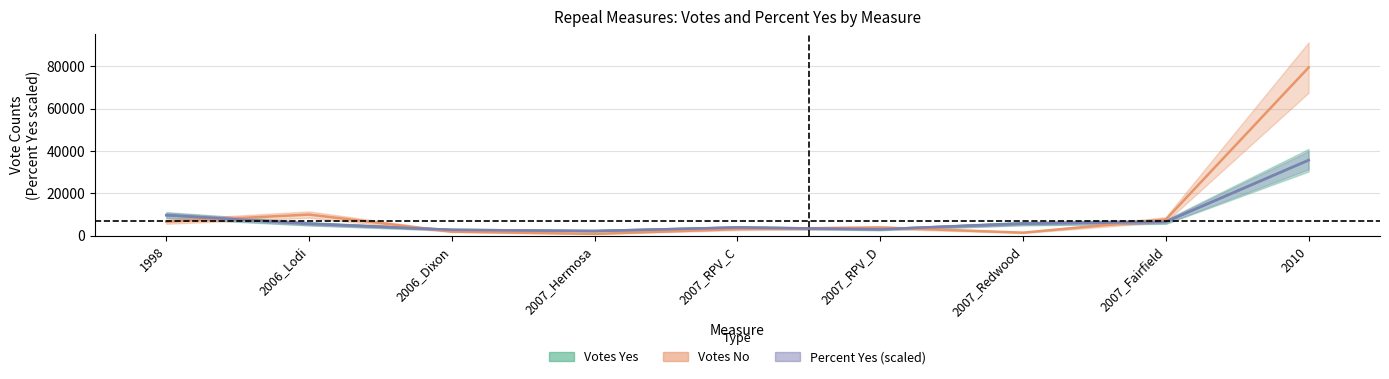

Is this an area chart (filled region under the line)?

No